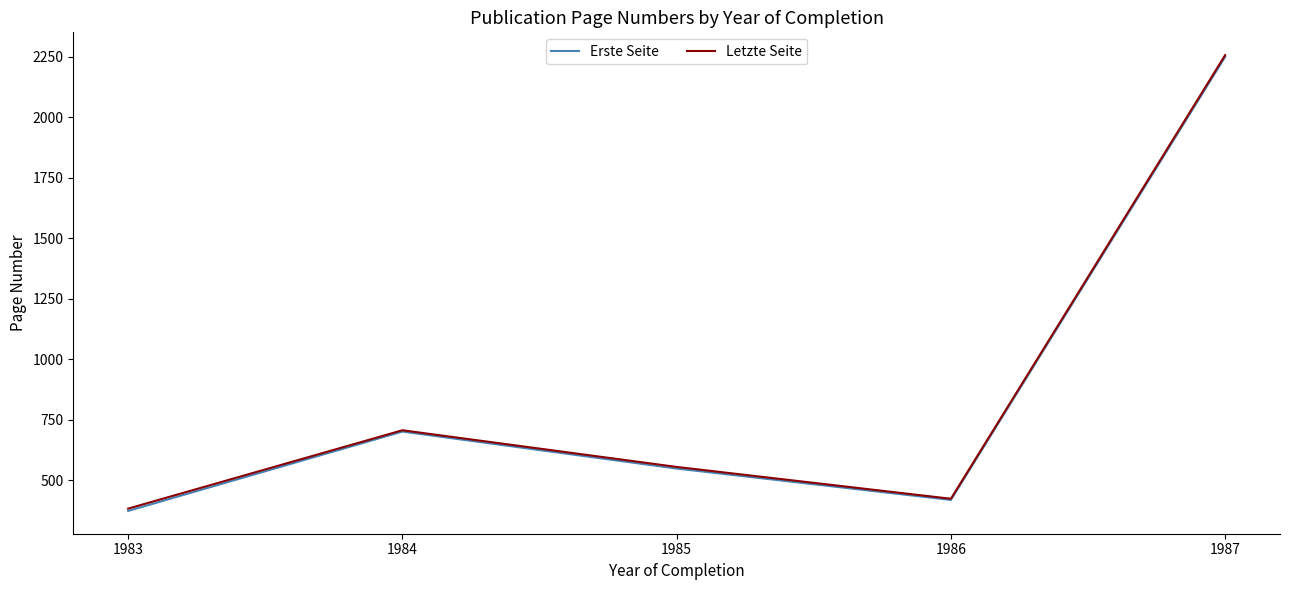

Reading left to right, what are all the values shown in this chart?

Erste Seite: 1983=373.4	1984=701.4	1985=548.6	1986=418.9	1987=2250.5
Letzte Seite: 1983=383.0	1984=706.9	1985=555.3	1986=423.7	1987=2257.5